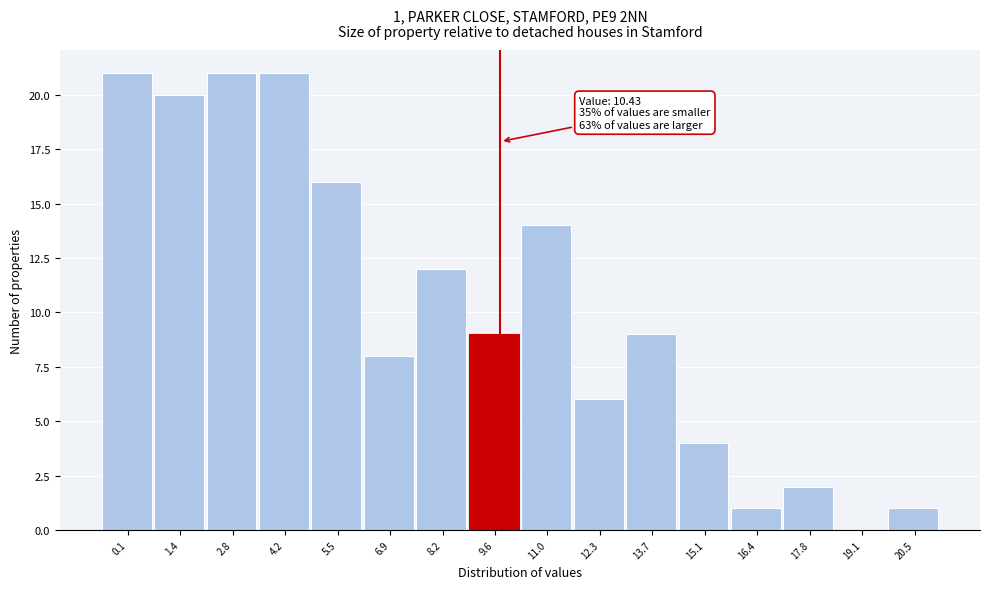

Reading right to left, list all the values displayed in this chart.

20.5=1	19.1=0	17.8=2	16.4=1	15.1=4	13.7=9	12.3=6	11.0=14	9.6=9	8.2=12	6.9=8	5.5=16	4.2=21	2.8=21	1.4=20	0.1=21